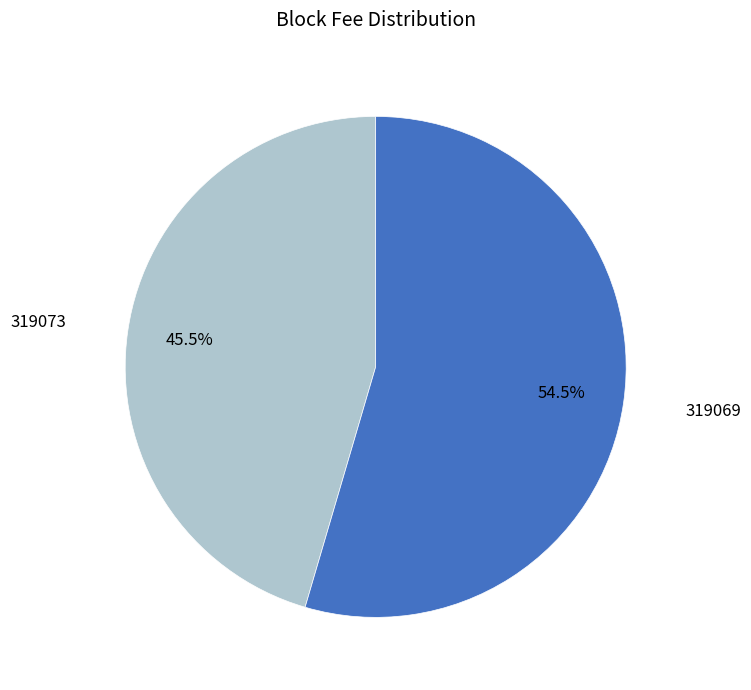

Is there a majority slice in this chart?

Yes